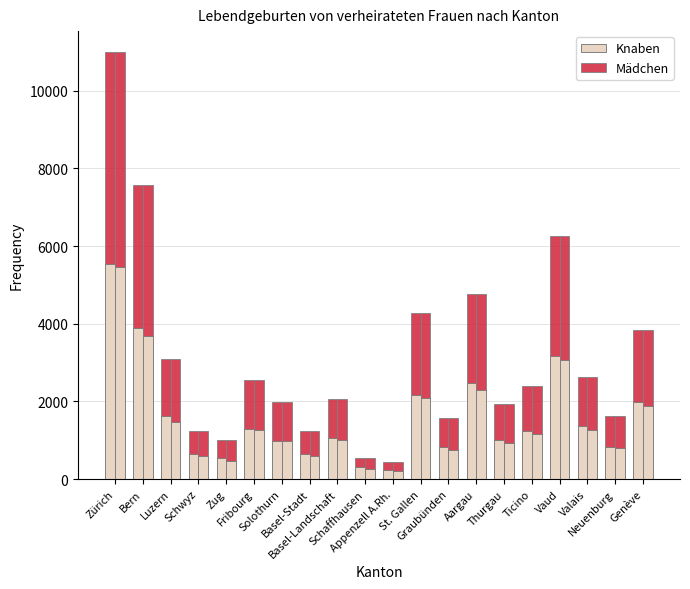

What is the difference between the second highest and minimum values in the Knaben series?

3654